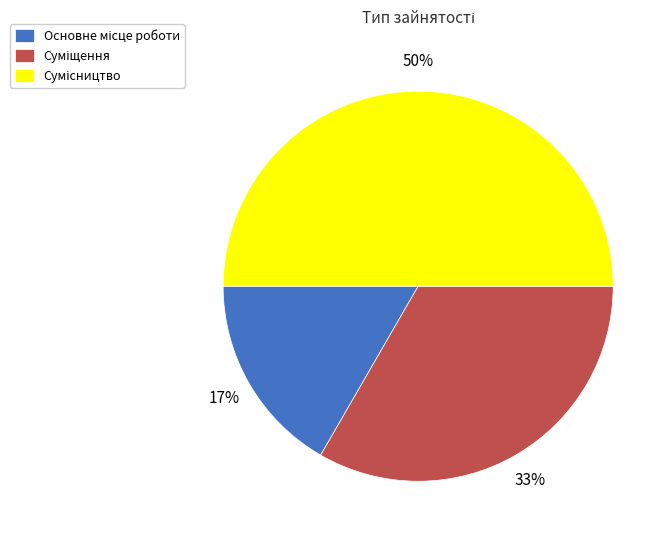

To the nearest percent, what is the average slice percentage?

33%